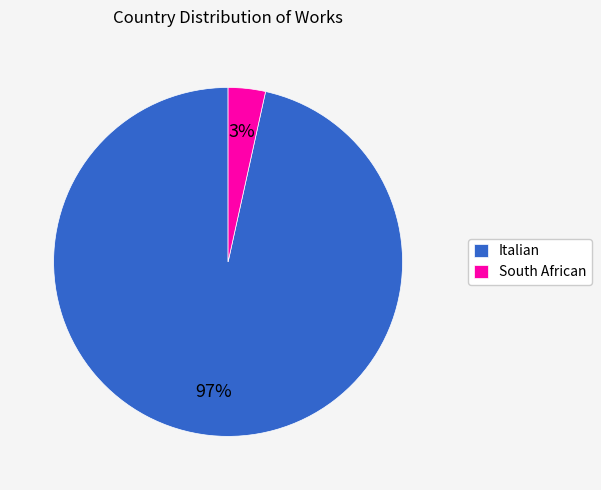

Is the sum of Italian and South African greater than half?

Yes